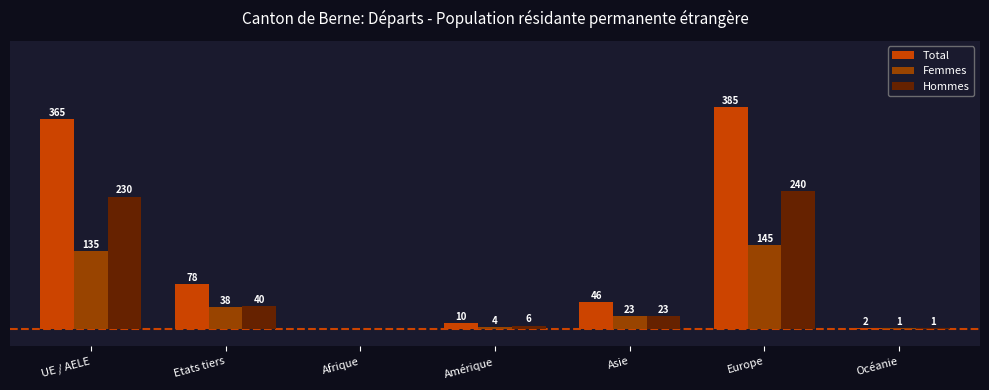

Between UE / AELE and Amérique, which series saw the biggest shift?

Total